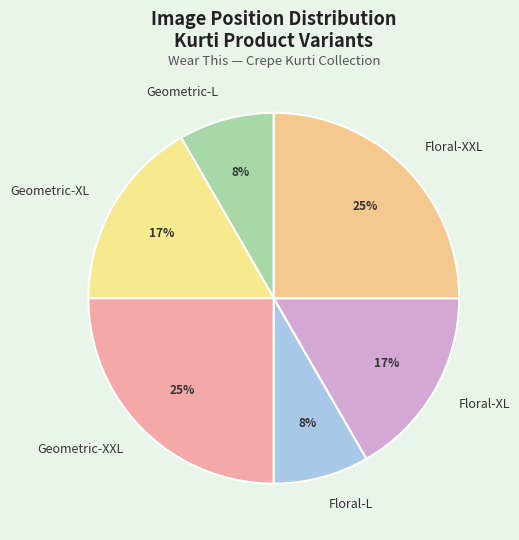

Is the sum of Geometric-XXL and Geometric-L greater than half?

No